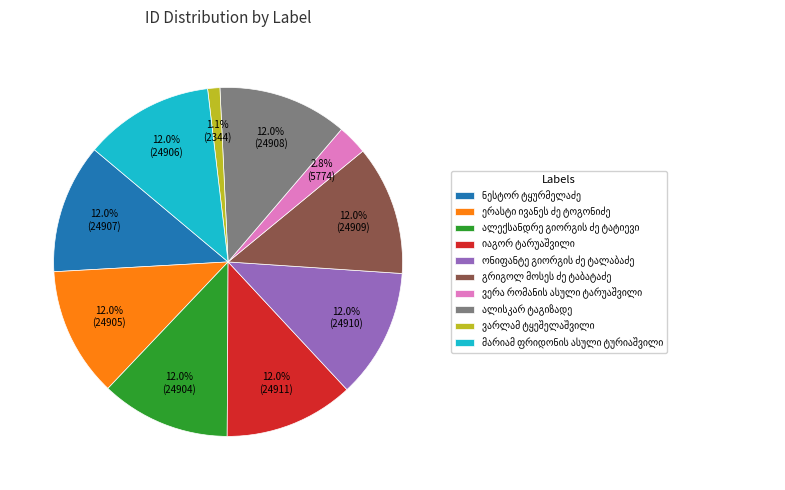

Does any single category account for the majority?

No